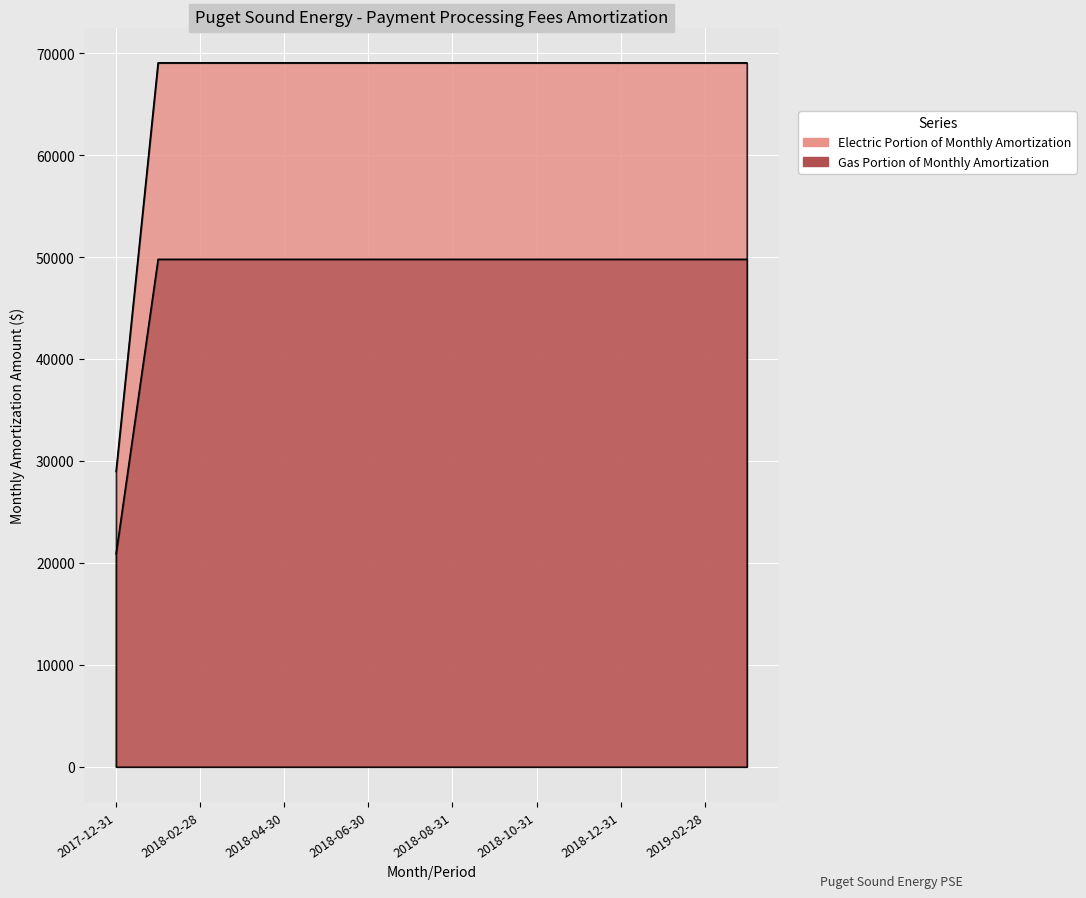

Reading right to left, list all the values displayed in this chart.

Electric Portion of Monthly Amortization: 2019-03-31=69056.2	2019-02-28=69056.2	2019-01-31=69056.2	2018-12-31=69056.2	2018-11-30=69056.2	2018-10-31=69056.2	2018-09-30=69056.2	2018-08-31=69056.2	2018-07-31=69056.2	2018-06-30=69056.2	2018-05-31=69056.2	2018-04-30=69056.2	2018-03-31=69056.2	2018-02-28=69056.2	2018-01-31=69056.2	2017-12-31=28959.1
Gas Portion of Monthly Amortization: 2019-03-31=49780.8	2019-02-28=49780.8	2019-01-31=49780.8	2018-12-31=49780.8	2018-11-30=49780.8	2018-10-31=49780.8	2018-09-30=49780.8	2018-08-31=49780.8	2018-07-31=49780.8	2018-06-30=49780.8	2018-05-31=49780.8	2018-04-30=49780.8	2018-03-31=49780.8	2018-02-28=49780.8	2018-01-31=49780.8	2017-12-31=20875.9